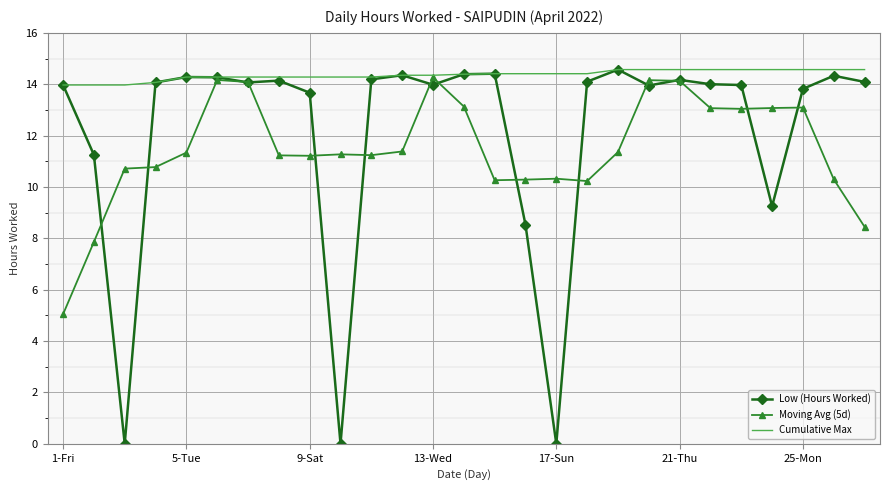

What is the greatest value displayed?

14.6